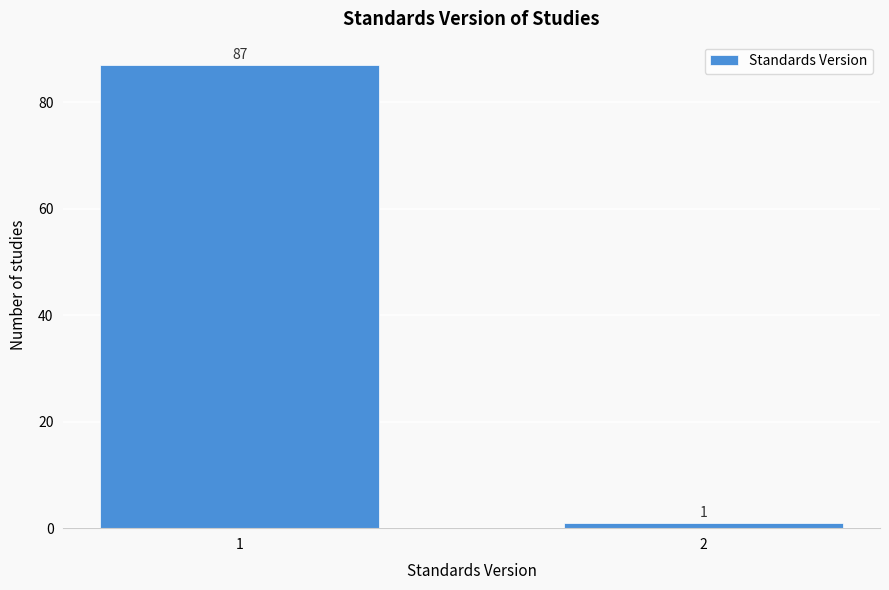

Reading left to right, transcribe all the data shown in this chart.

87	1